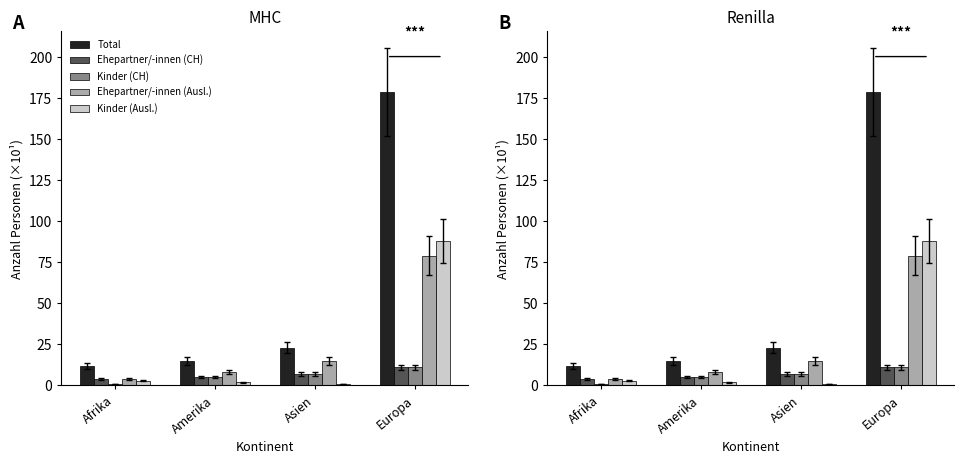

At which label does Ehepartner/-innen (CH) first exceed 7?

Europa